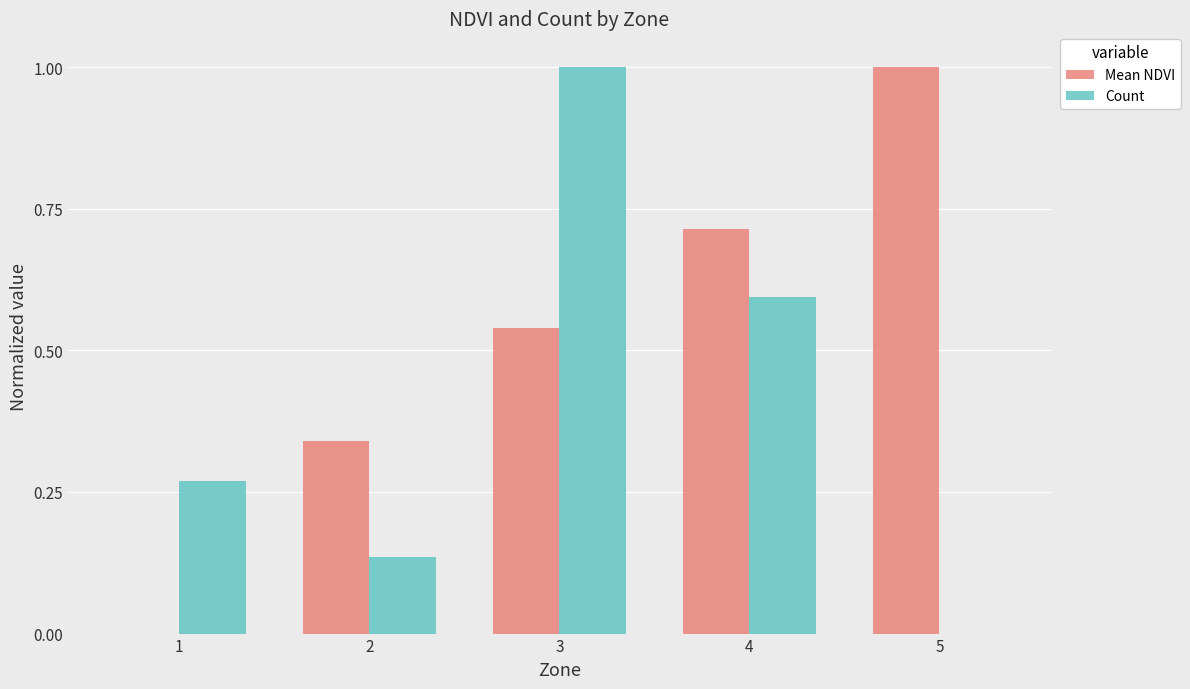

What is the sum of all Count values?

2.0